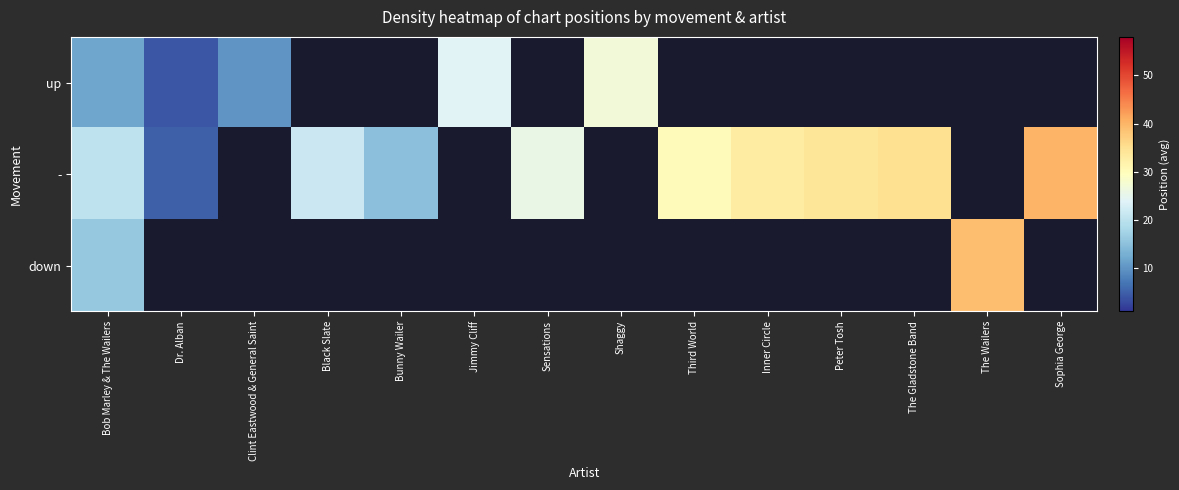

Between Dr. Alban and The Gladstone Band, which is larger?

The Gladstone Band